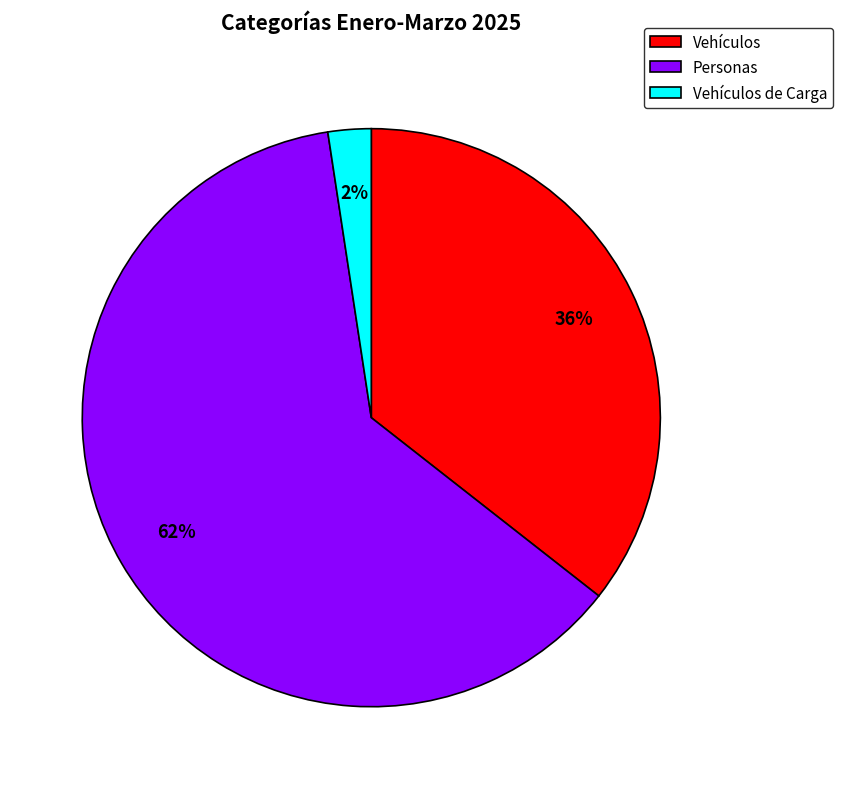

To the nearest percent, what is the difference between the largest and smallest slice percentages?

60%